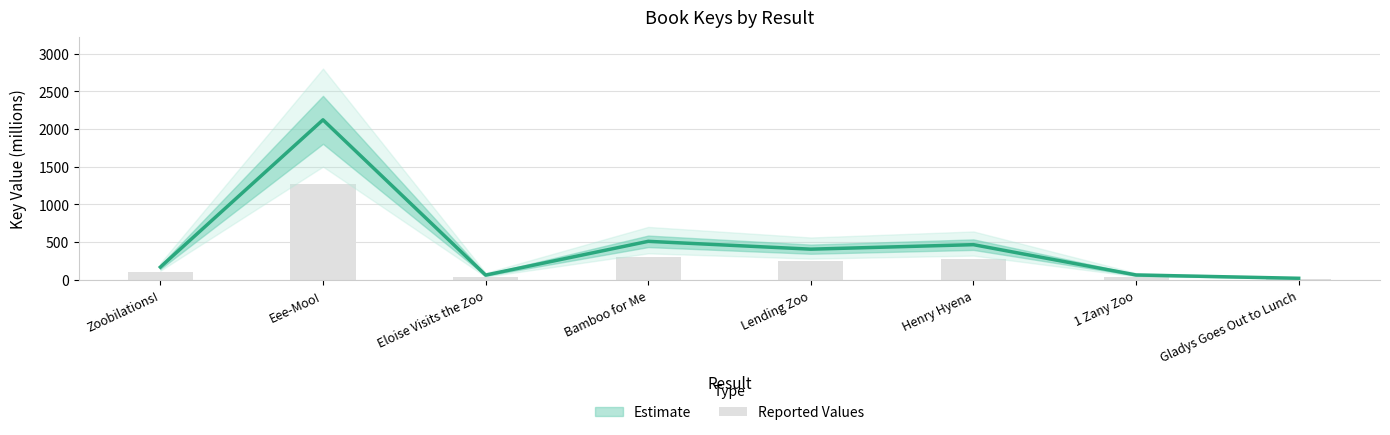

What is the change in value from Lending Zoo to 1 Zany Zoo?

-205.3